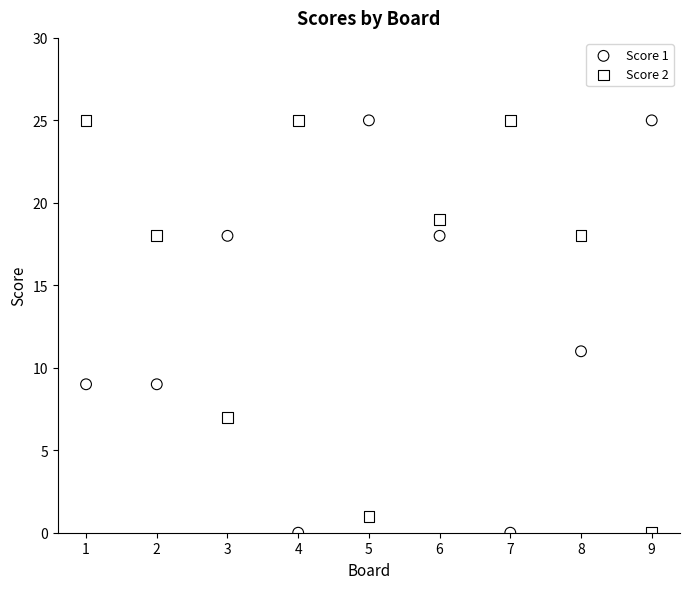

What is the X range (max minus min) for the scatter plot?

8